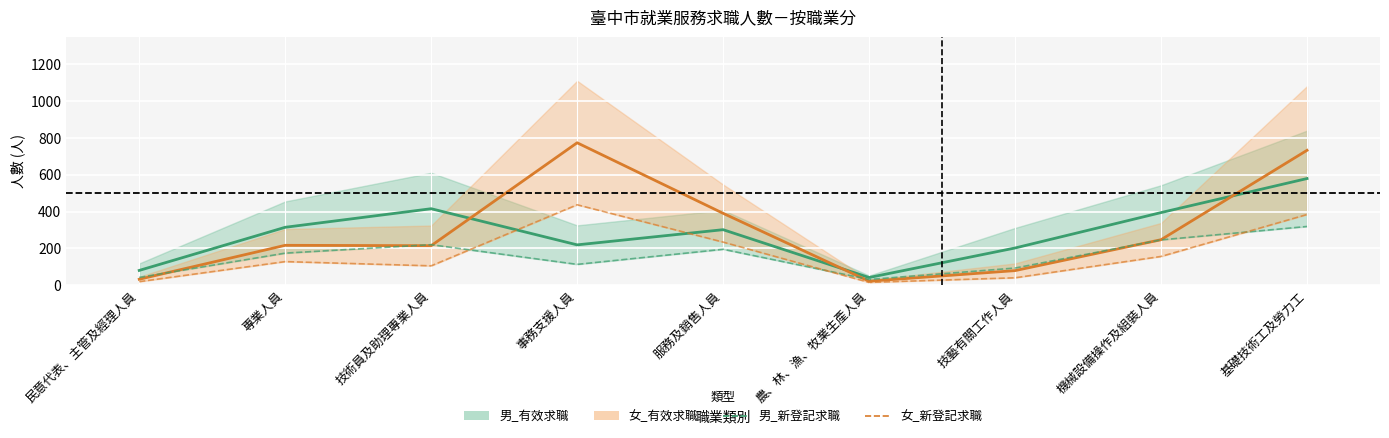

At which category does the chart reach its peak across all series?

事務支援人員